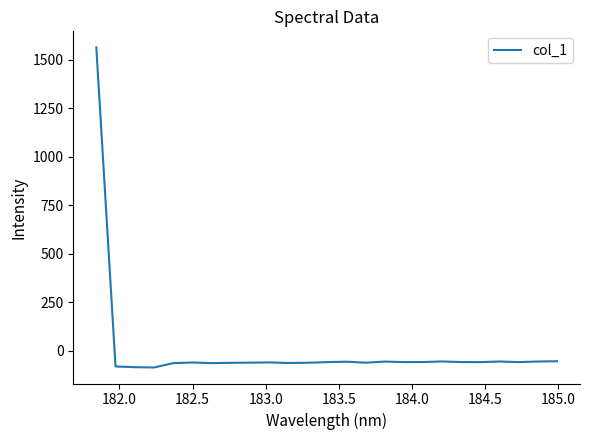

What is the difference between the maximum and minimum values?

1651.2